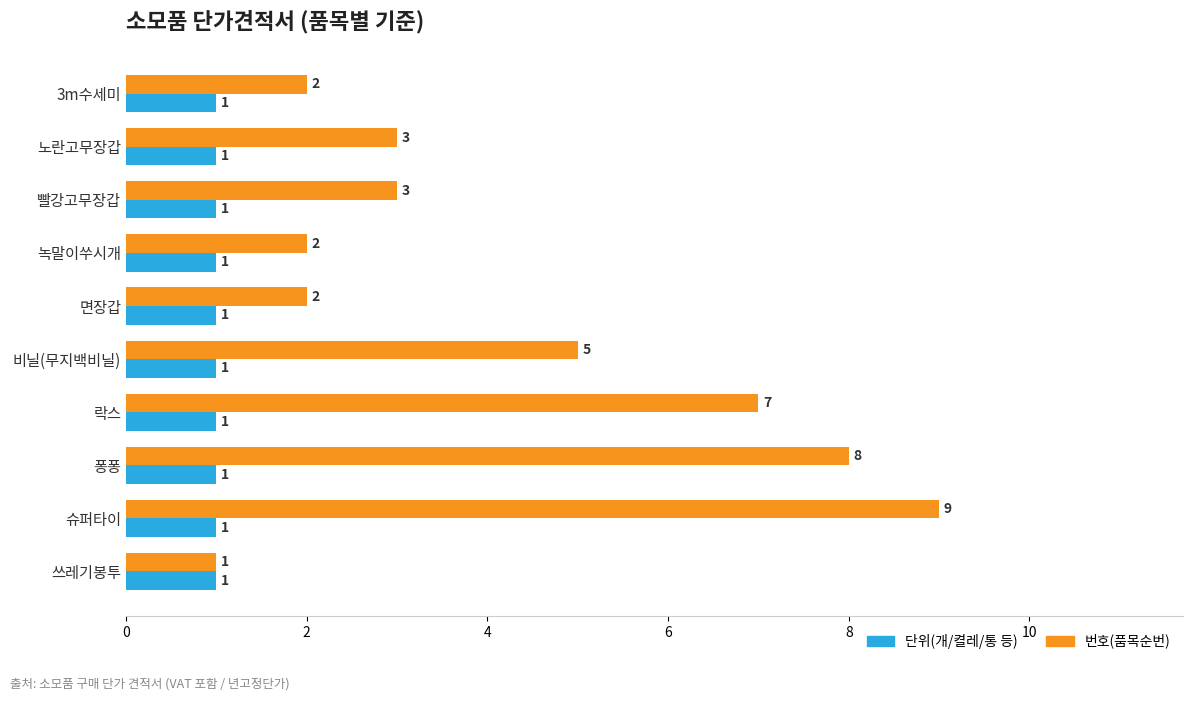

Is the value of 번호(품목순번) at 빨강고무장갑 greater than the value of 단위(개/켤레/통 등) at 녹말이쑤시개?

Yes